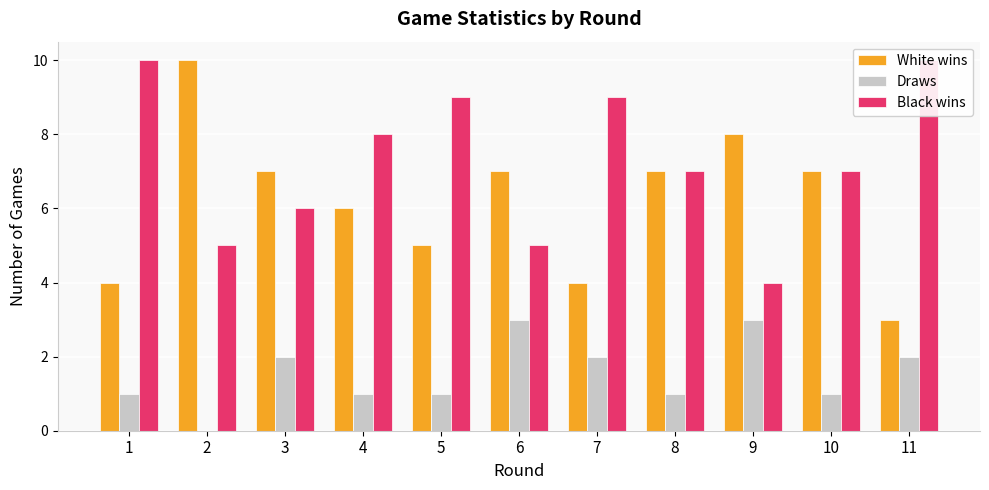

Are the bars horizontal?

No